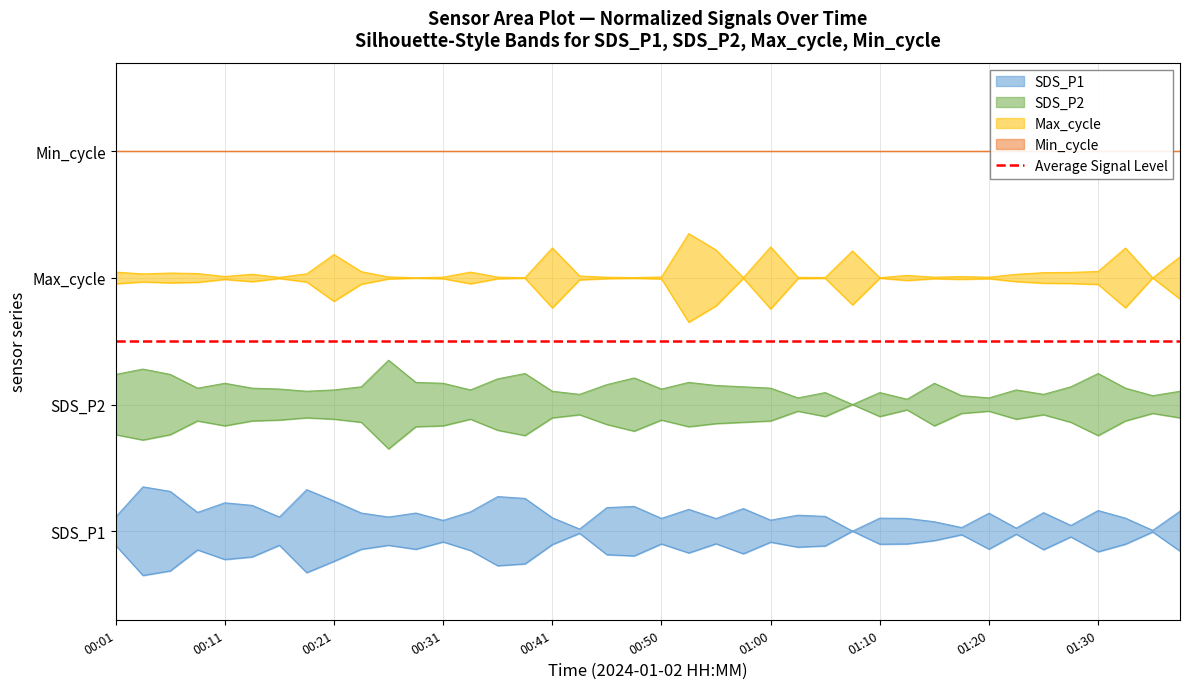

True or false: Max_cycle has a value of 3.0 at 00:06.

True